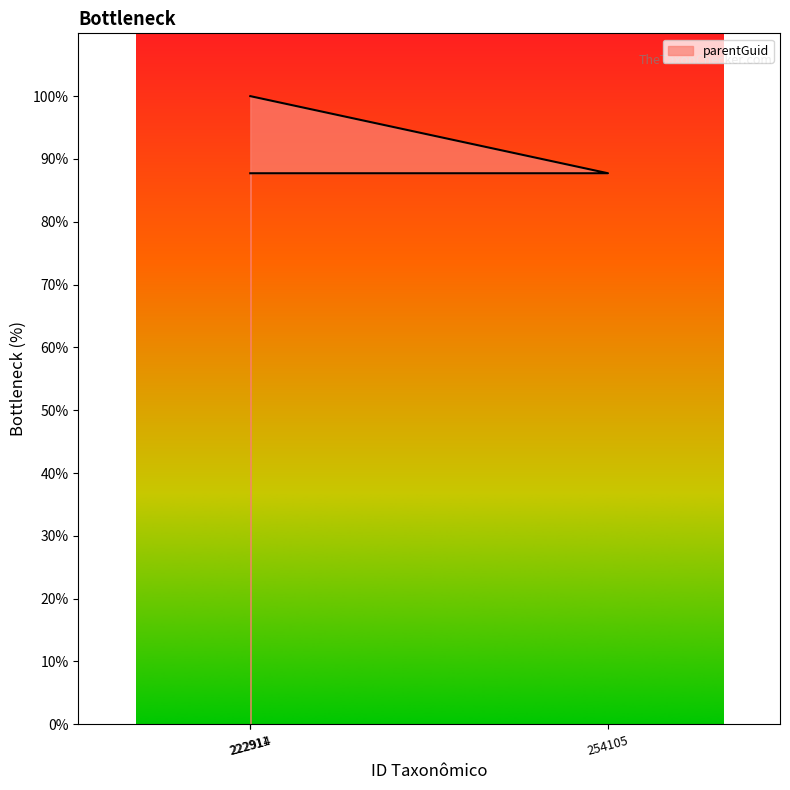

How many lines are shown in the chart?

1